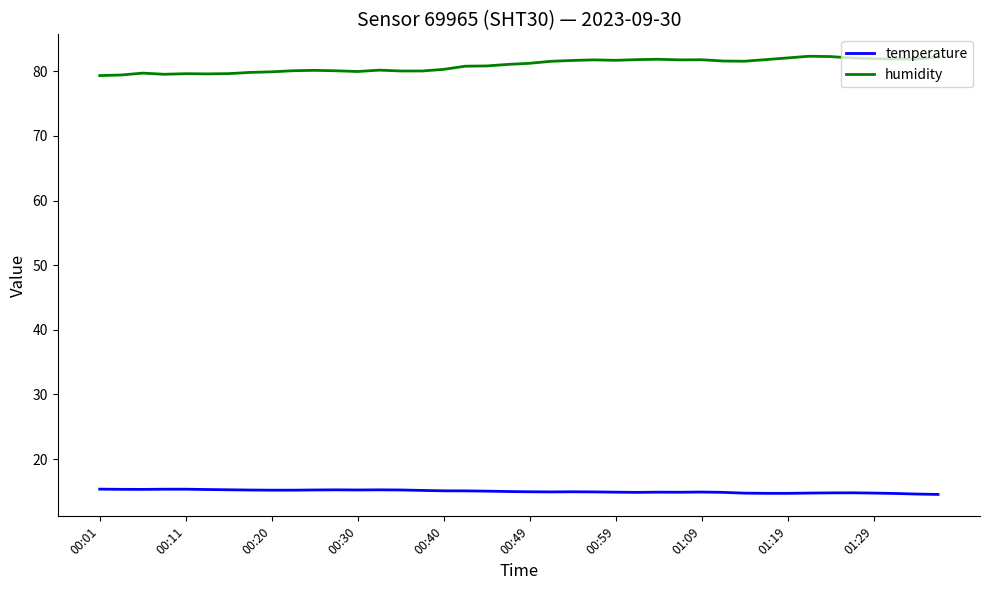

Which series has the largest total across all categories?

humidity